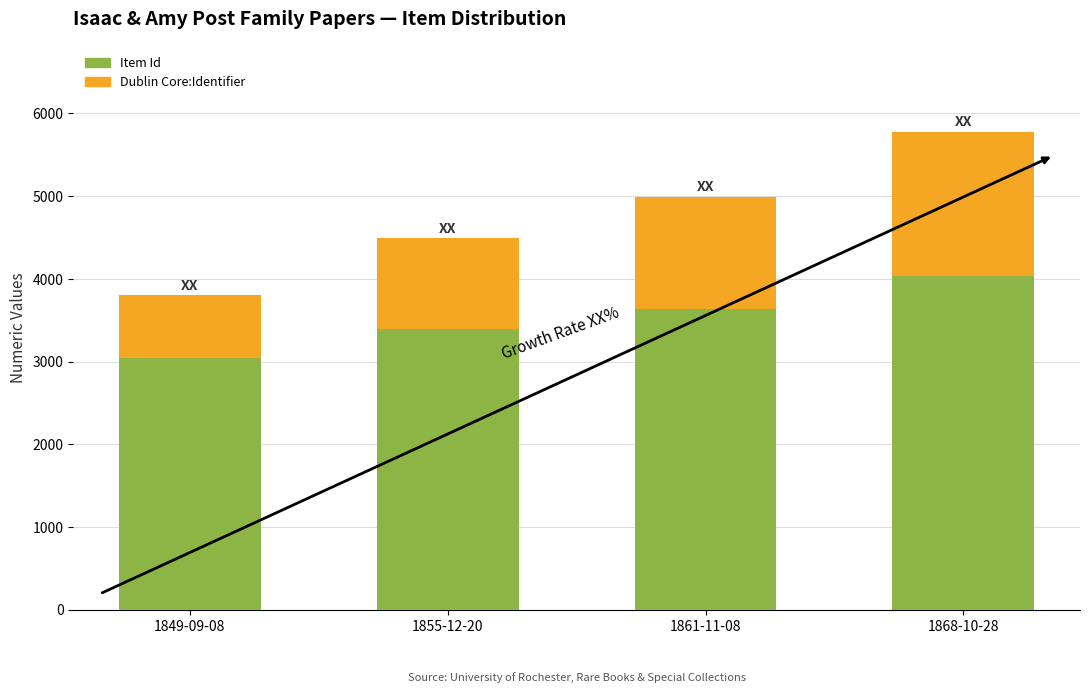

How many bars are there in total?

4